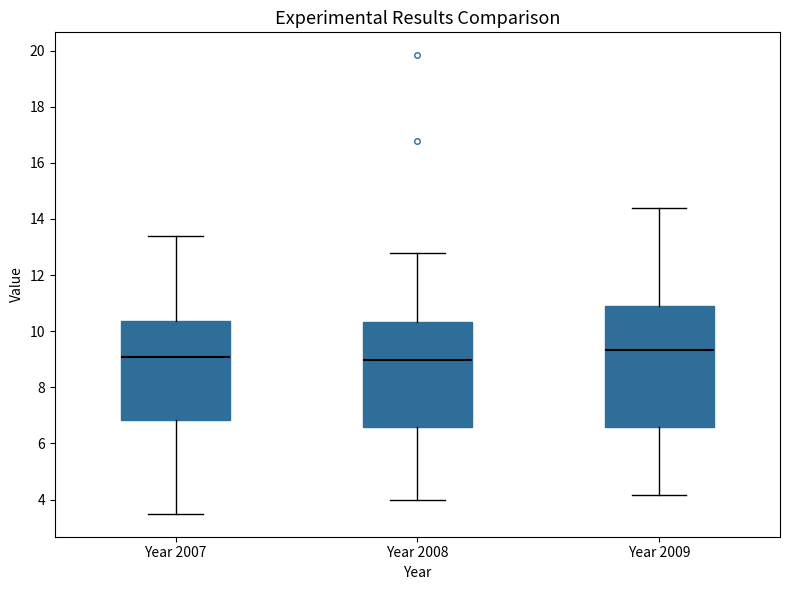

Which box has the highest median line?

Year 2009